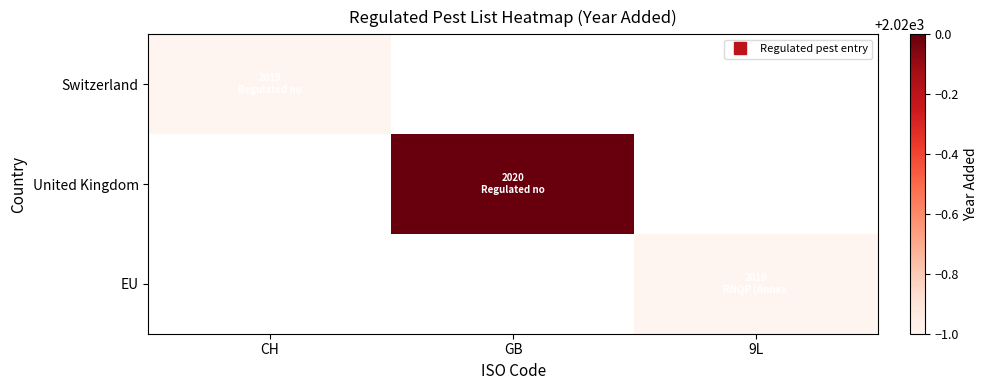

Rank the series at GB from highest to lowest value.

Switzerland, United Kingdom, EU